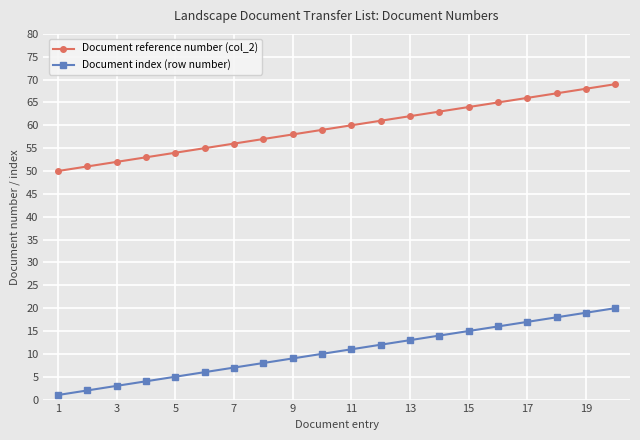

Rank the series by their maximum value, from highest to lowest.

Document reference number (col_2), Document index (row number)